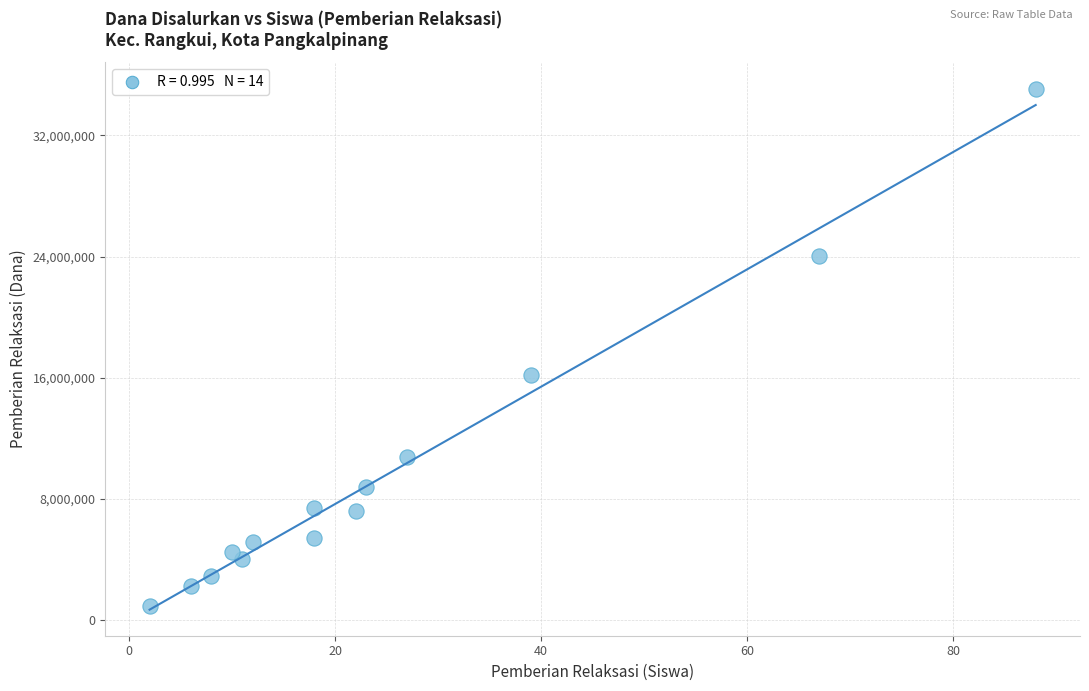

What Y value in the scatter plot is closest to 18000000?

16200000